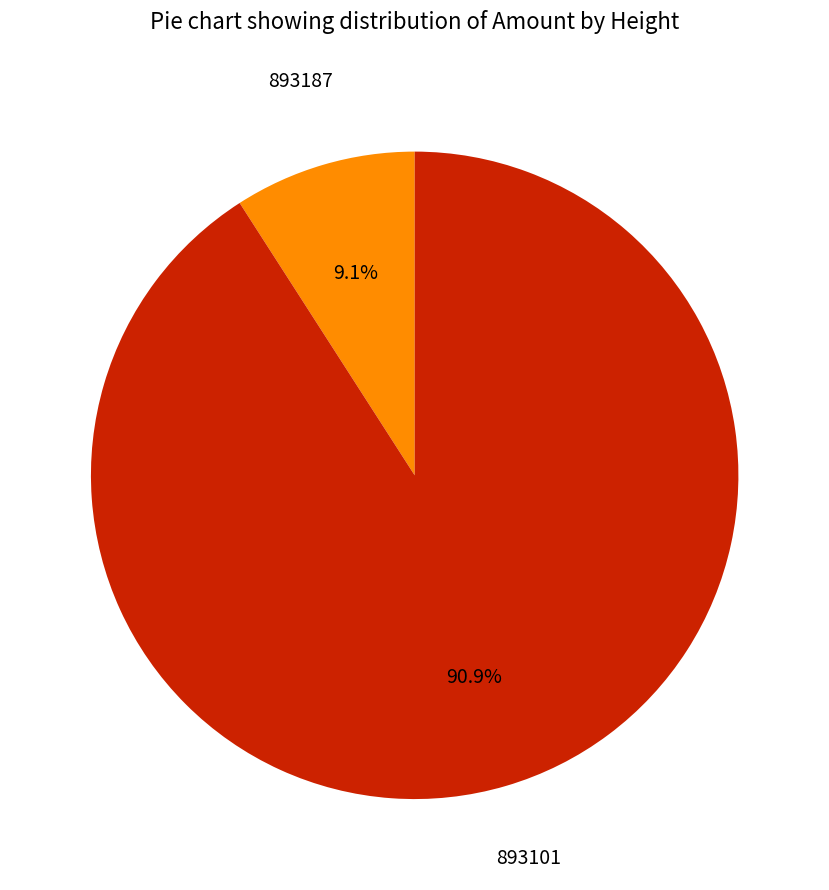

Rank the categories by value from highest to lowest.

893101, 893187